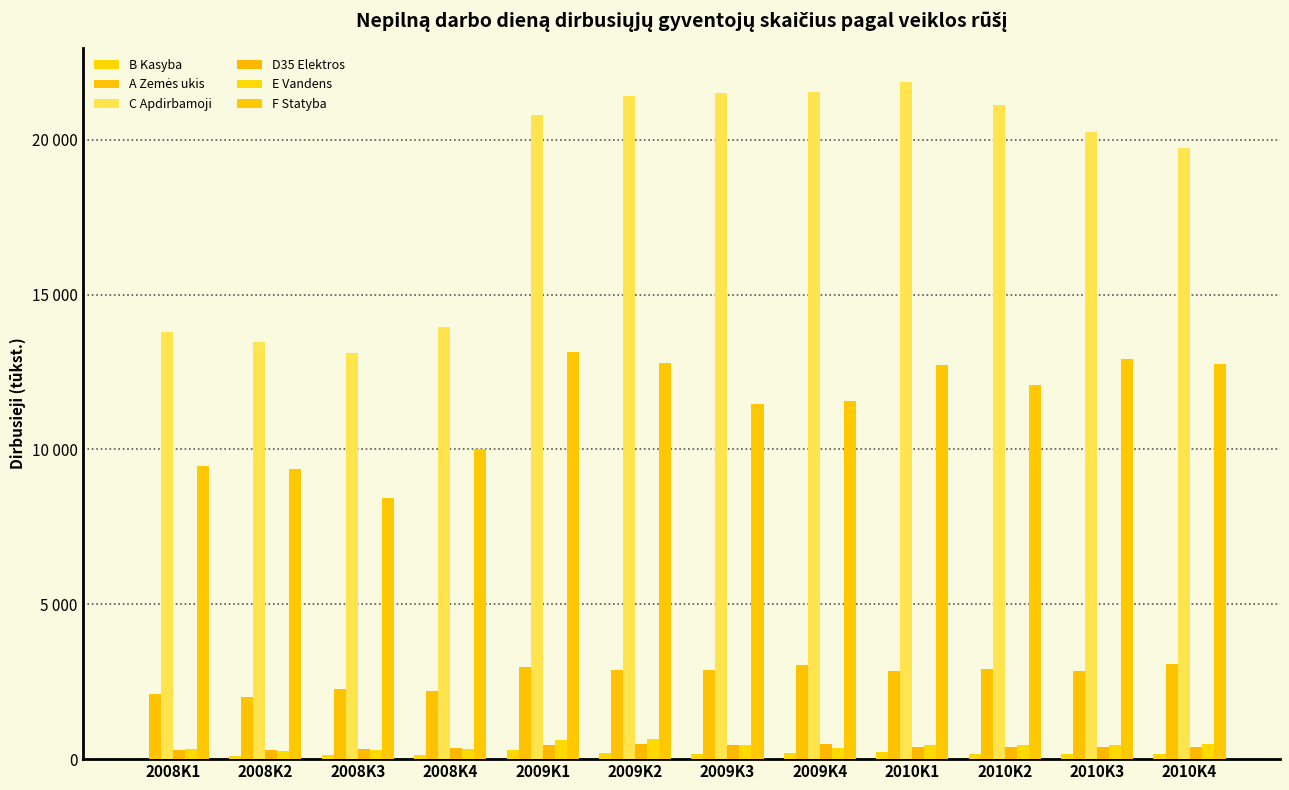

Are the bars horizontal?

No